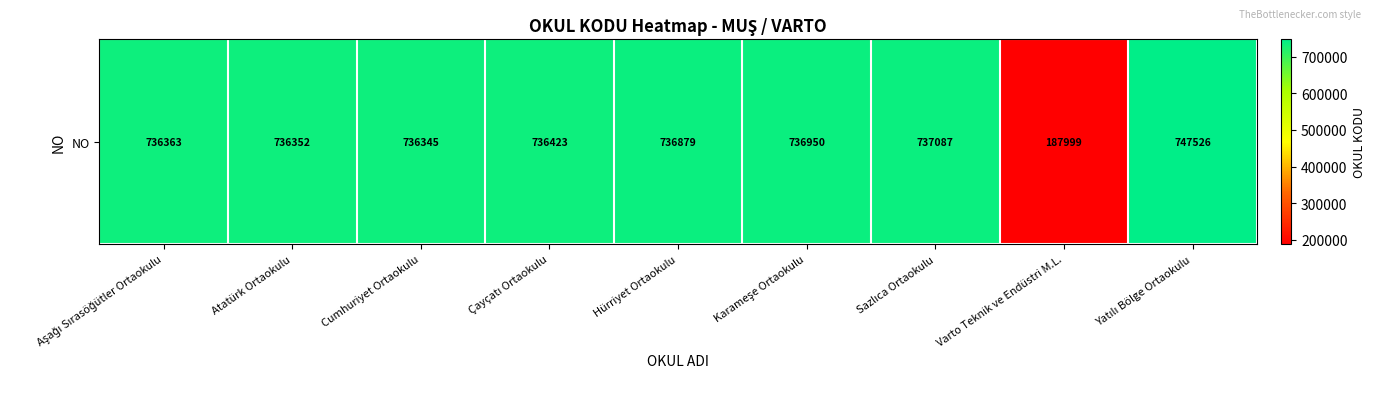

Between Aşağı Sırasöğütler Ortaokulu and Karameşe Ortaokulu, which is larger?

Karameşe Ortaokulu